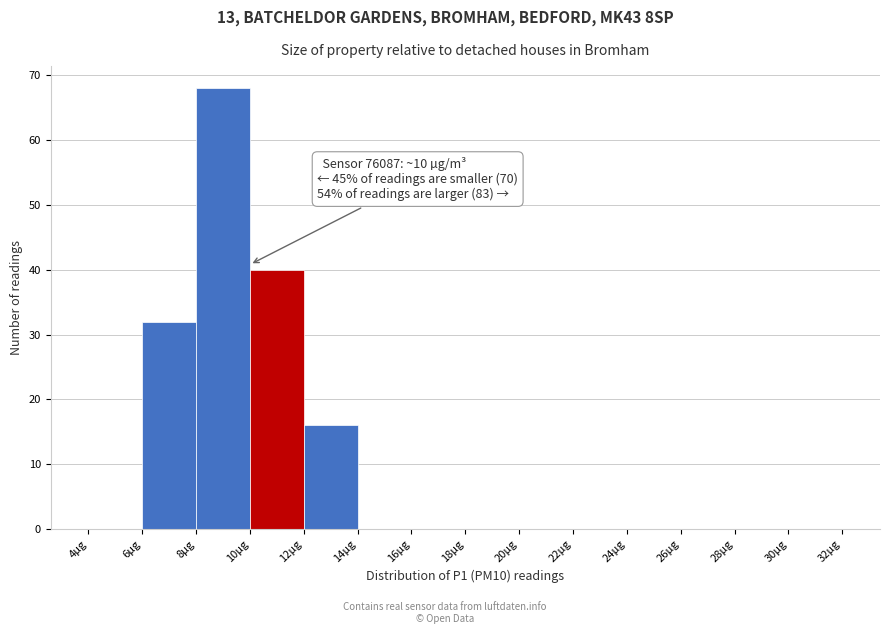

Over which range of the x-axis is the bar tallest?

8 to 10